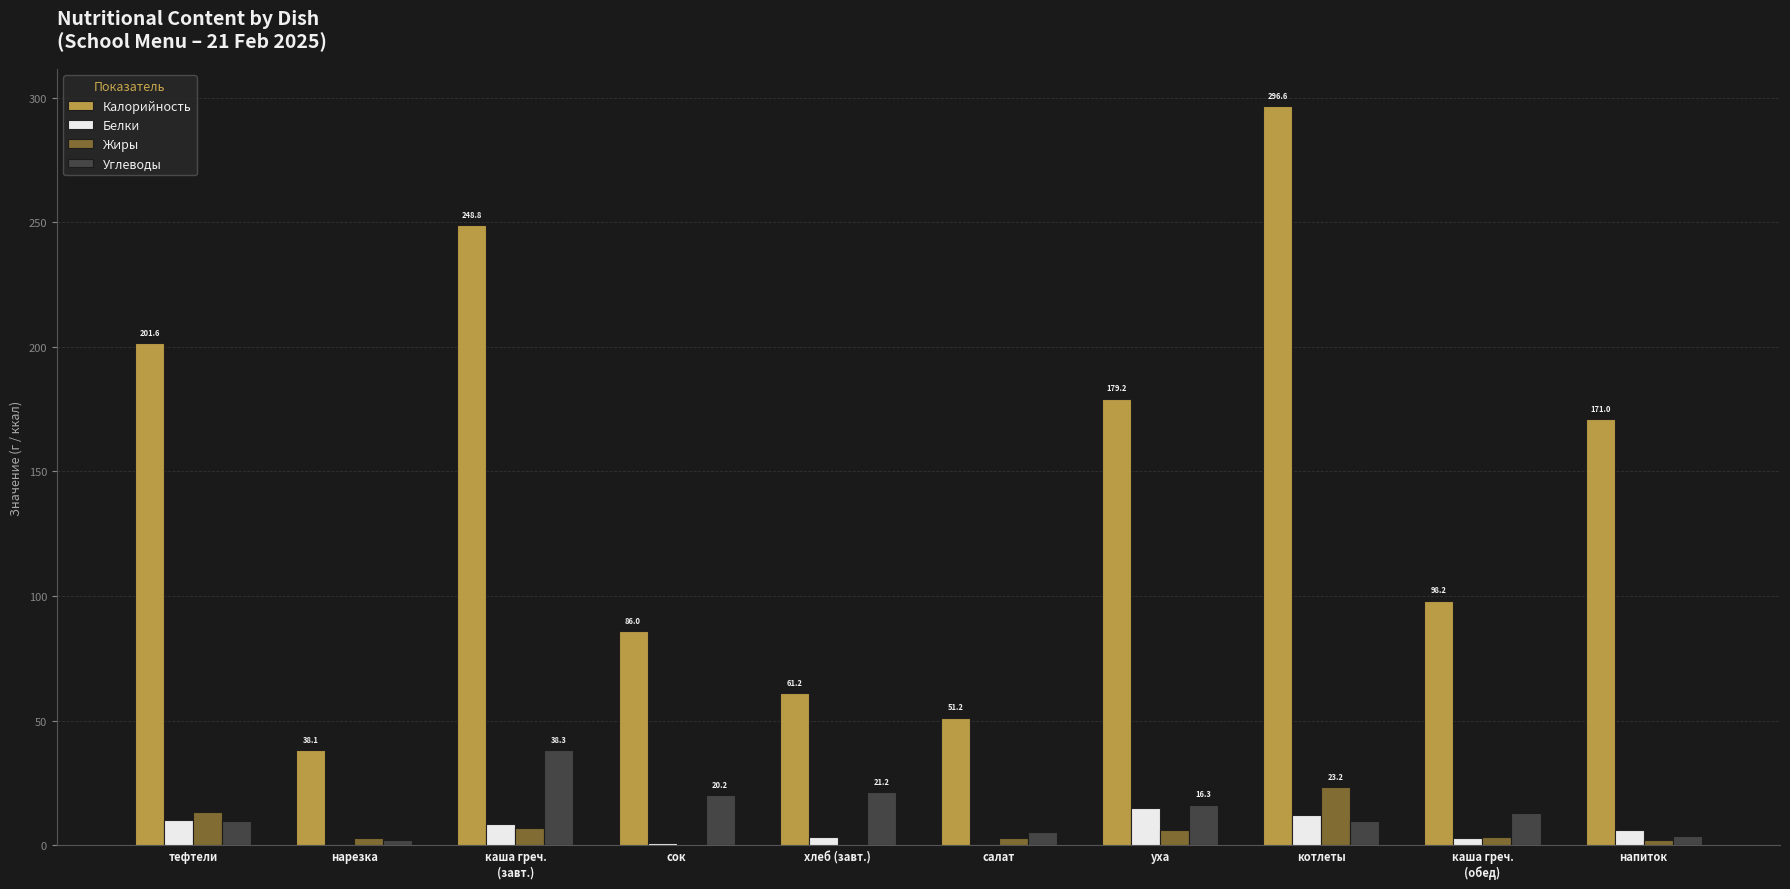

What is the greatest value displayed?

296.6